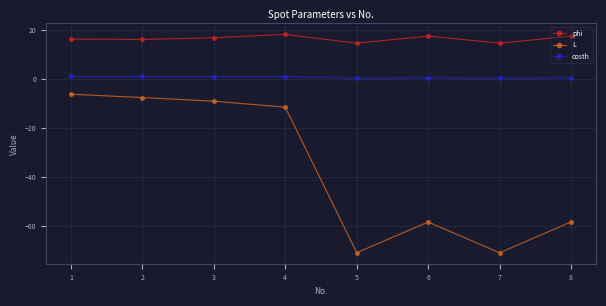

Which series has the largest total across all categories?

phi